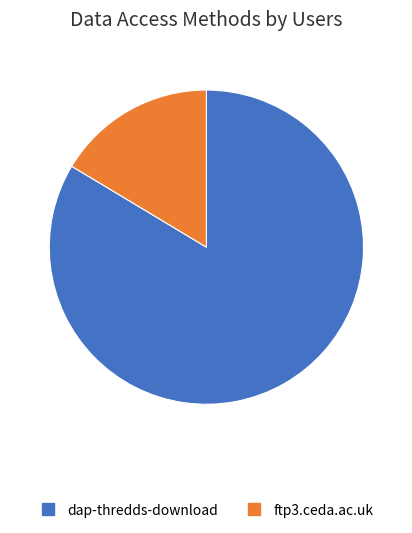

How many slices are in this pie chart?

2